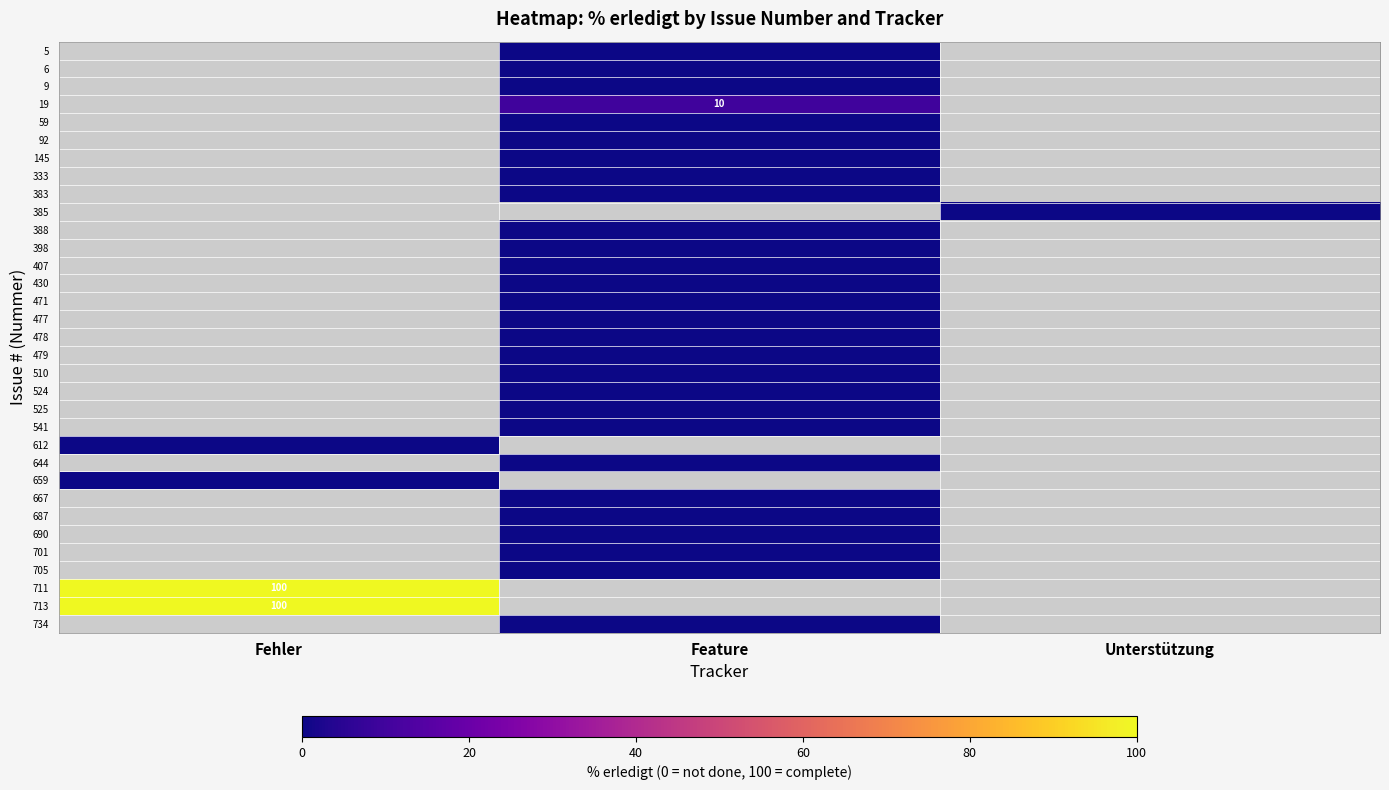

Between Feature and Fehler, which is larger?

Fehler